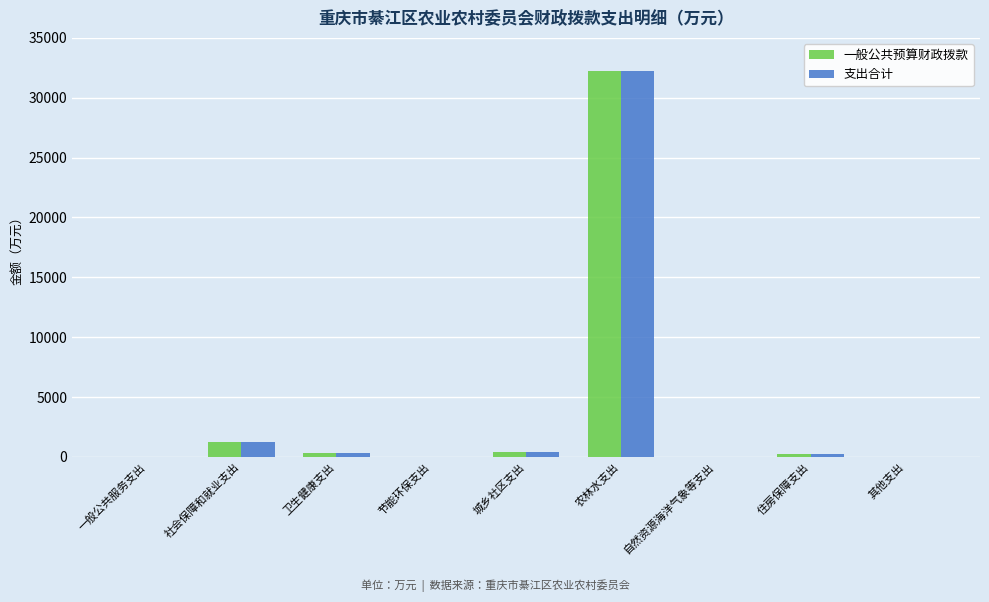

At which label is 一般公共预算财政拨款 closest to 16135?

社会保障和就业支出